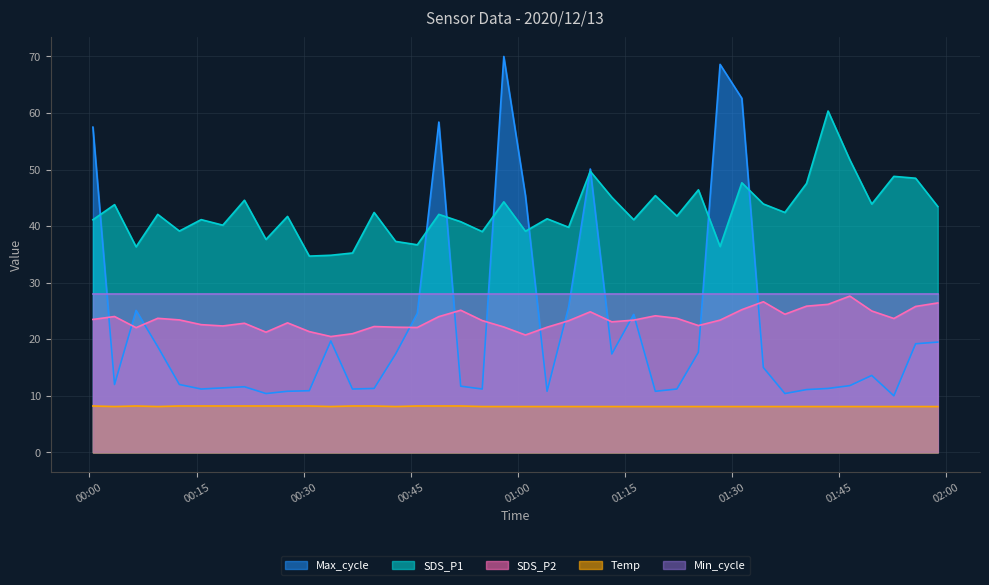

What is the smallest value displayed?

8.1